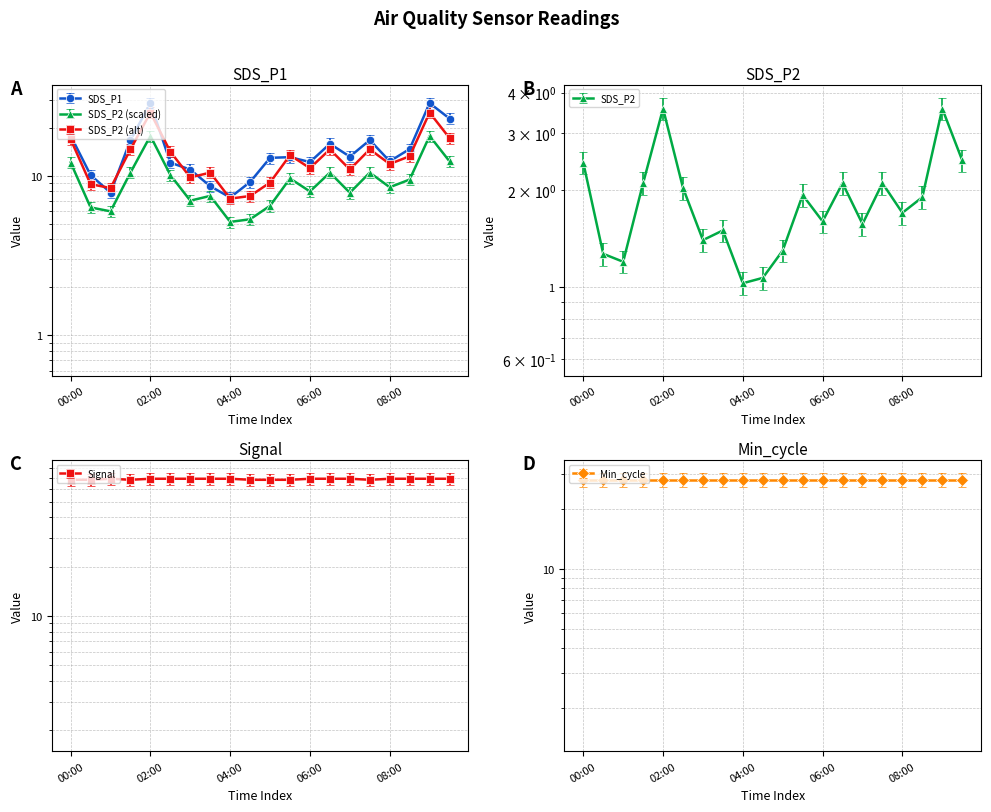

Between 05:00 and 08:30, which is larger?

08:30